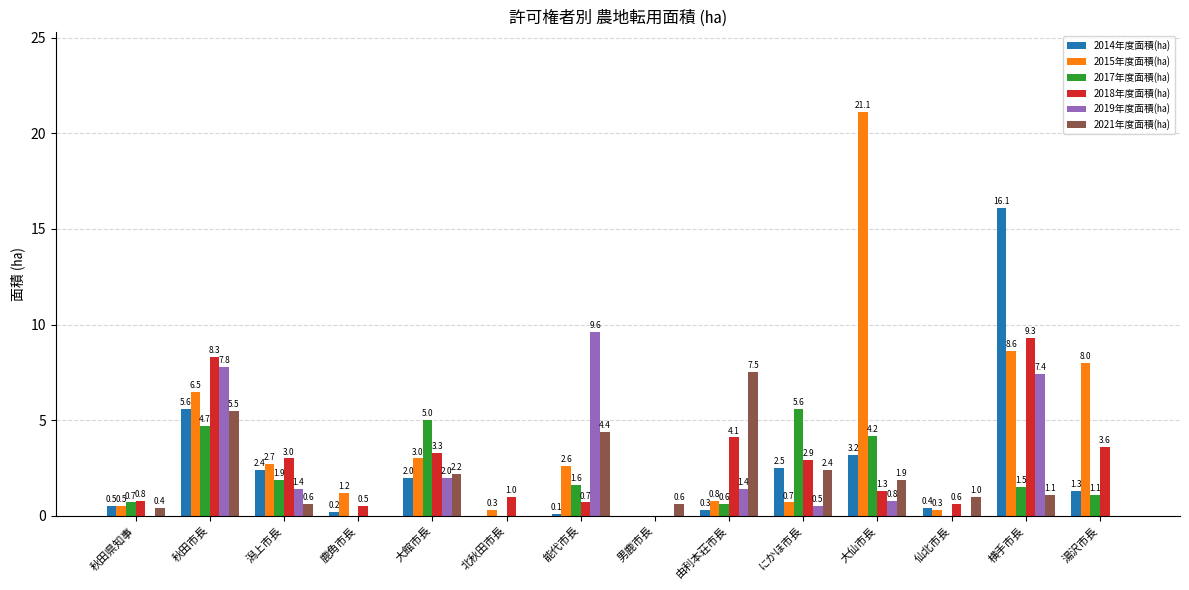

How many positive values does the 2019年度面積(㏊) series have?

8